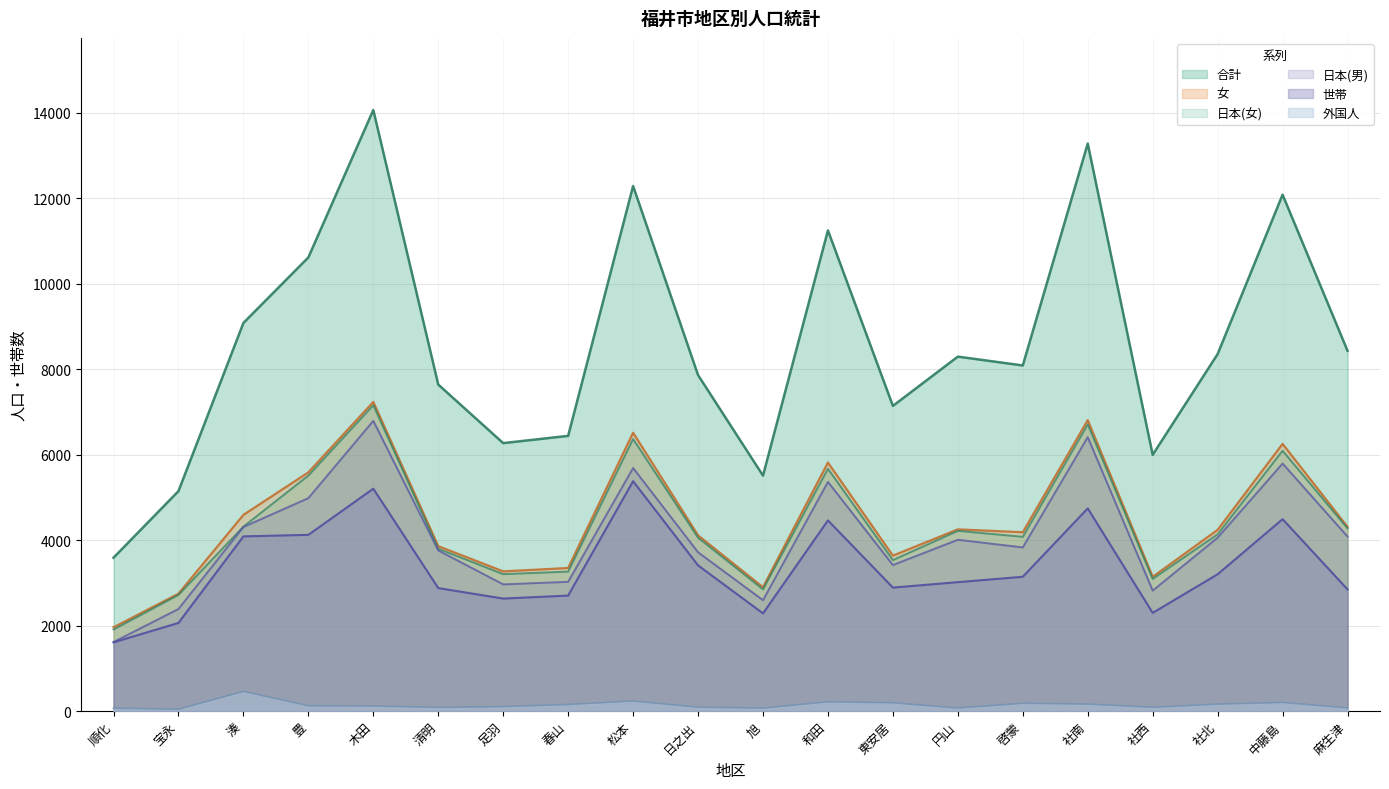

How many lines are shown in the chart?

6